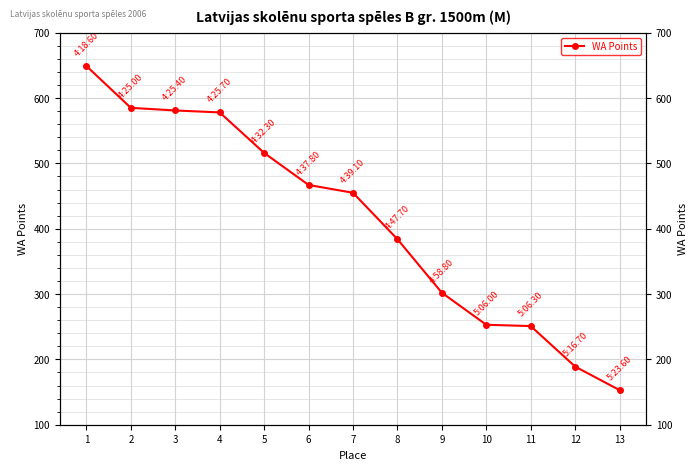

List the labels in order of value, largest first.

1, 2, 3, 4, 5, 6, 7, 8, 9, 10, 11, 12, 13